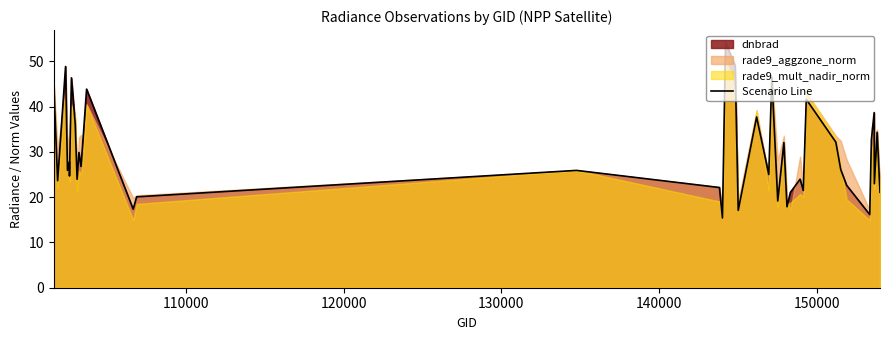

Does the chart display data point markers on the line(s)?

No